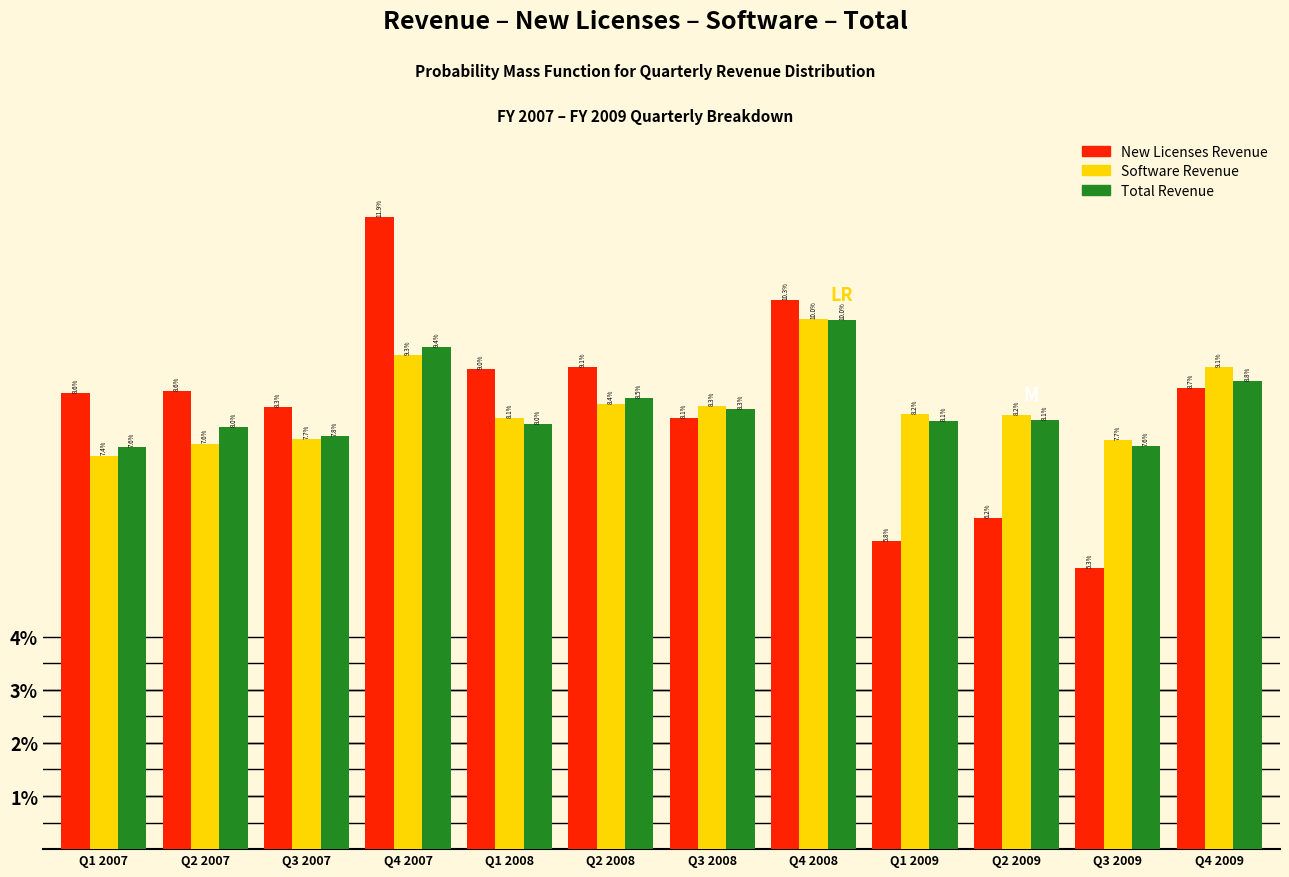

Reading right to left, transcribe all the data shown in this chart.

New Licenses Revenue: 8.7	5.3	6.2	5.8	10.3	8.1	9.1	9.0	11.9	8.3	8.6	8.6
Software Revenue: 9.1	7.7	8.2	8.2	10.0	8.3	8.4	8.1	9.3	7.7	7.6	7.4
Total Revenue: 8.8	7.6	8.1	8.1	10.0	8.3	8.5	8.0	9.4	7.8	8.0	7.6